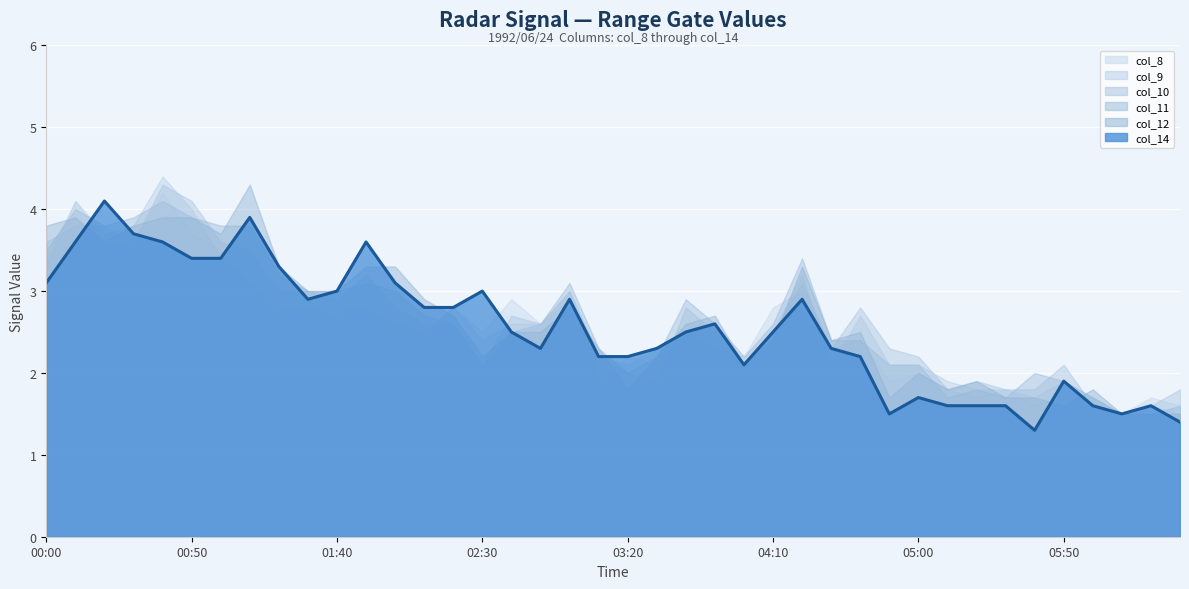

At which category does the data reach its first local valley?

9